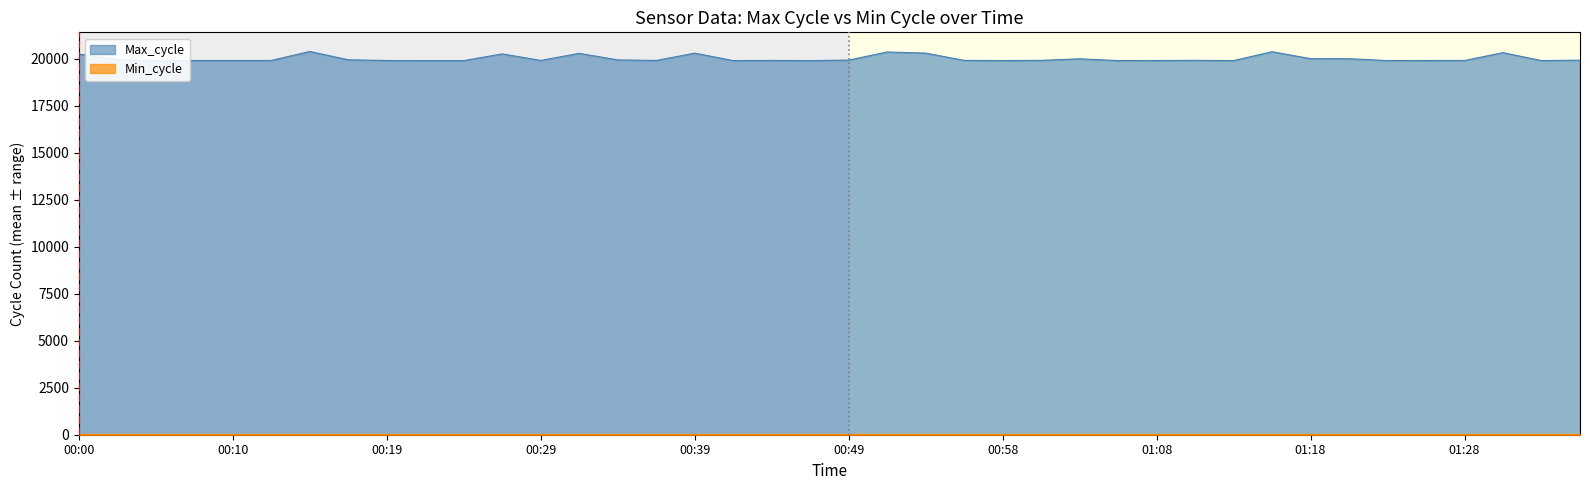

What is the difference between the highest and lowest values at 00:05?

19898.5